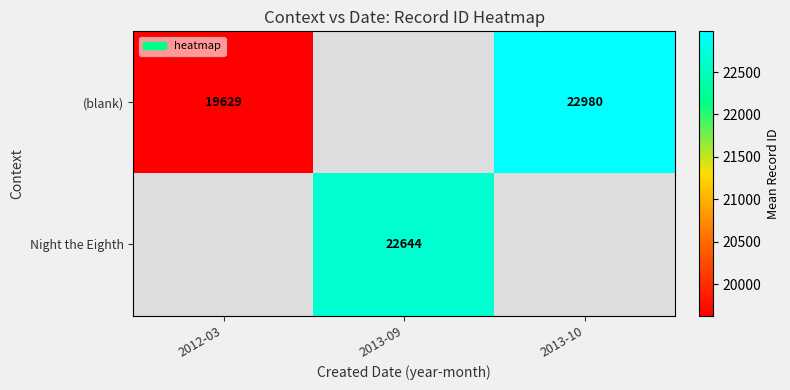

The (blank) series shows 19629 at 2012-03. True or false?

True